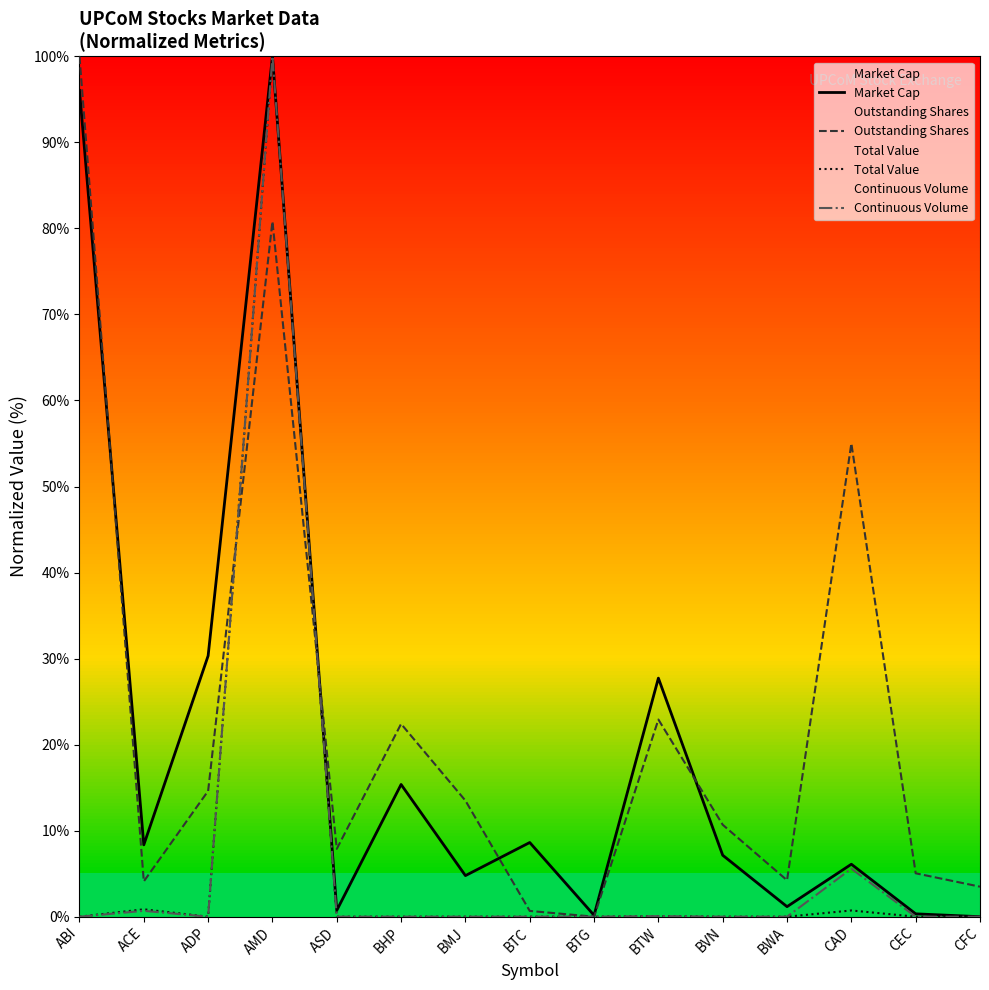

What is the spread (max minus min) of values at ADP?

30.3